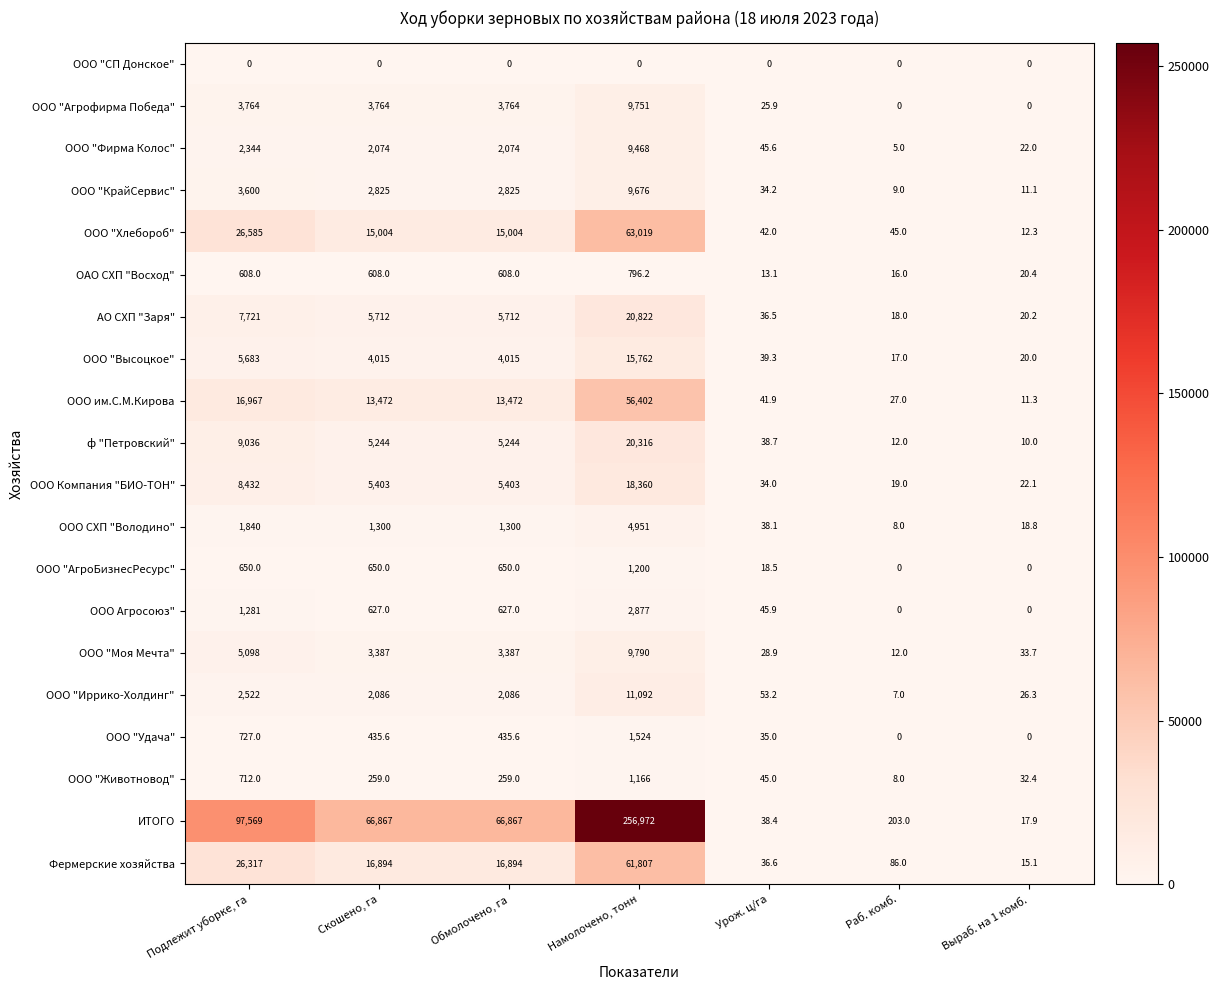

At which category is the sum across all series the highest?

Намолочено, тонн